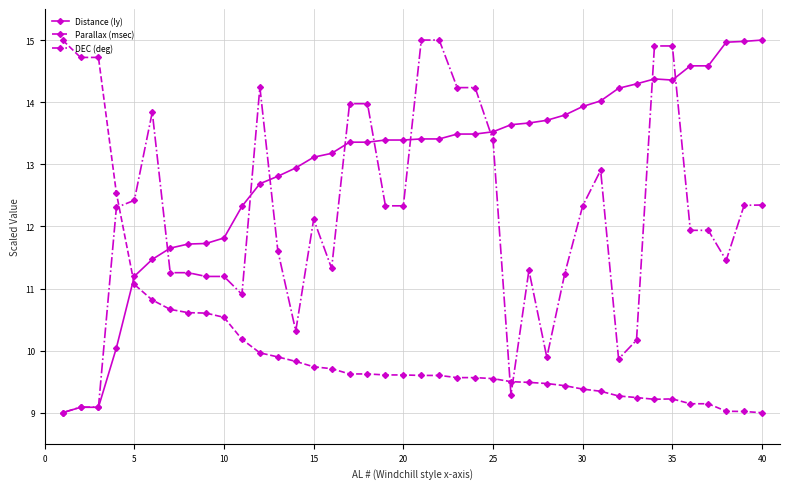

Which series has the largest total across all categories?

Distance (ly)